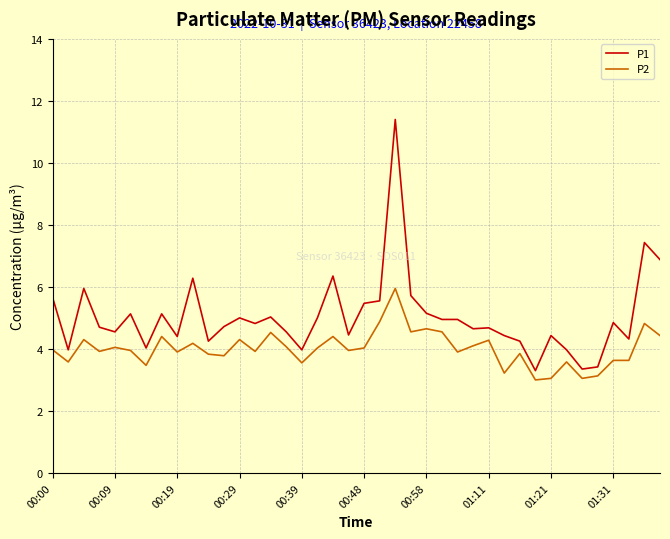

What is the maximum value for P2?

6.0